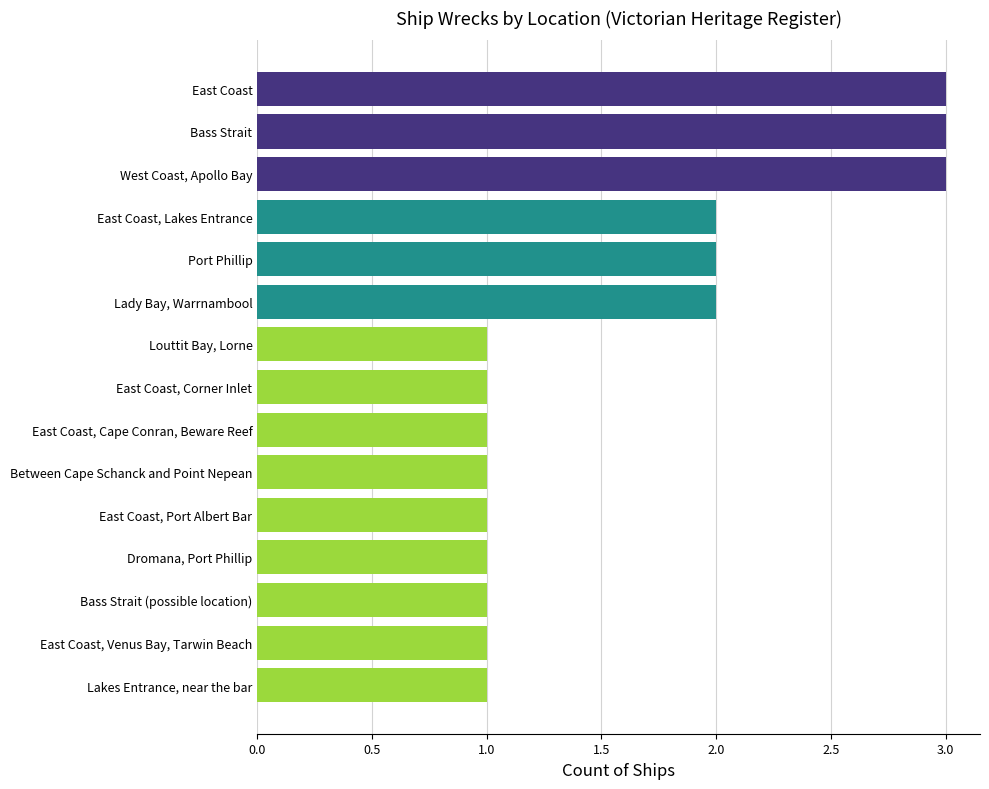

True or false: the data shows 2 at Between Cape Schanck and Point Nepean.

False